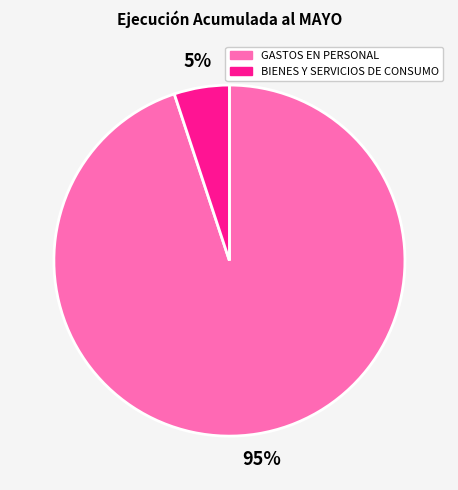

True or false: GASTOS EN PERSONAL accounts for 95% of the total.

True